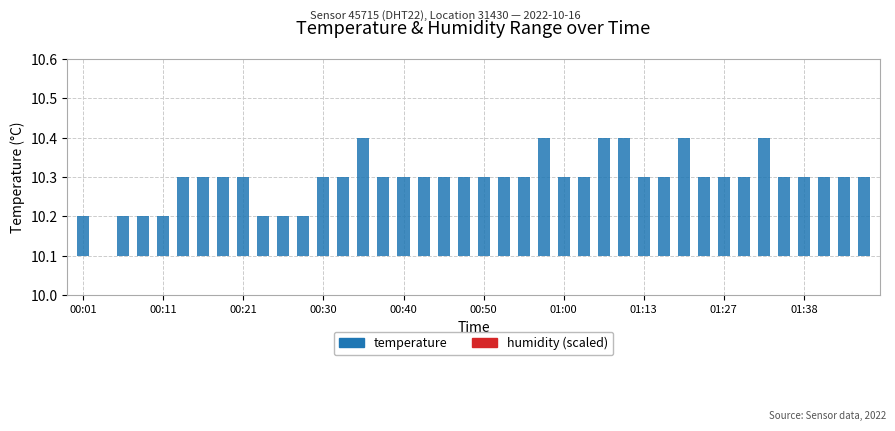

Is this an area chart (filled region under the line)?

No